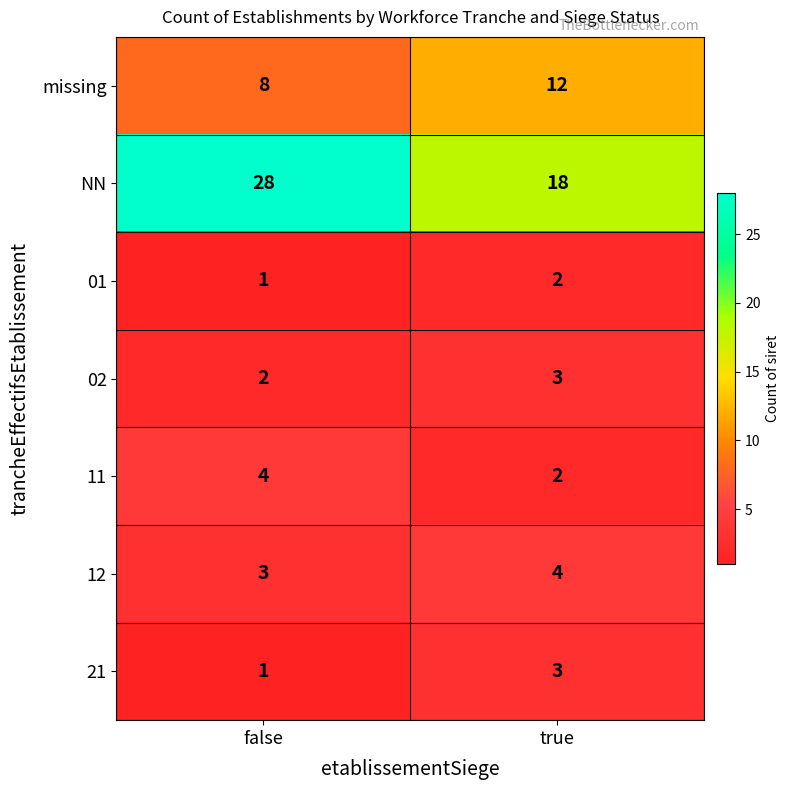

Is it true that 11 equals 2 at true?

True